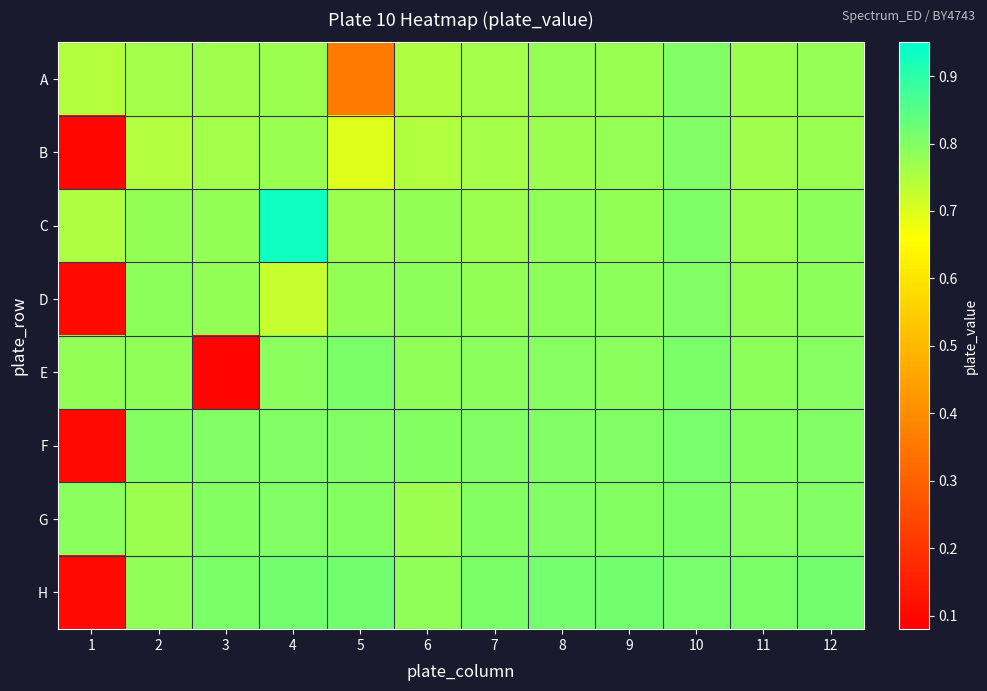

Count the number of data series in this chart.

8